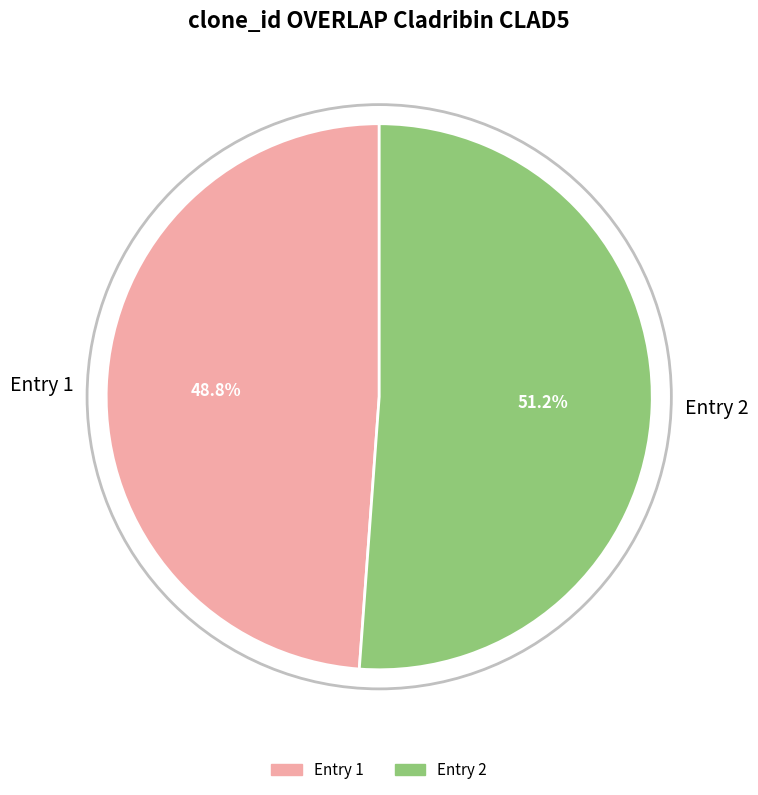

What percentage do Entry 2 and Entry 1 together represent?

100.0%